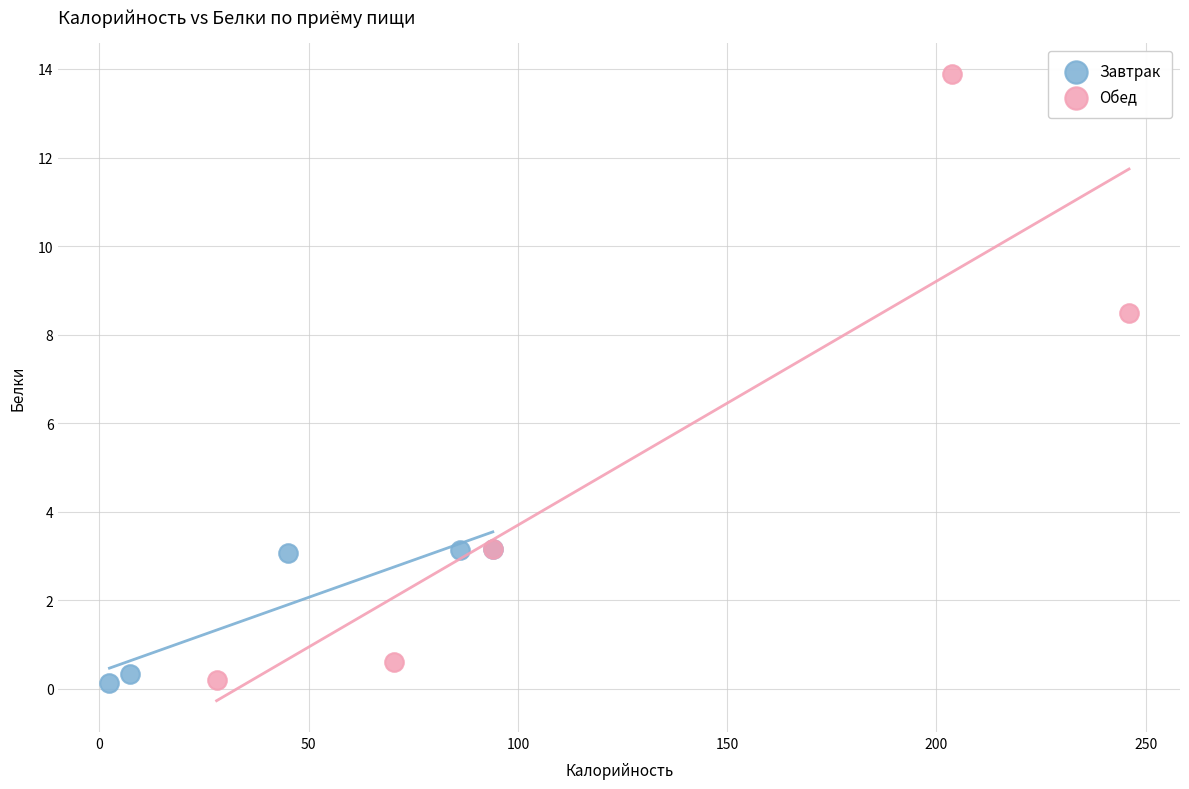

Which series has the largest Y range (max minus min)?

Обед